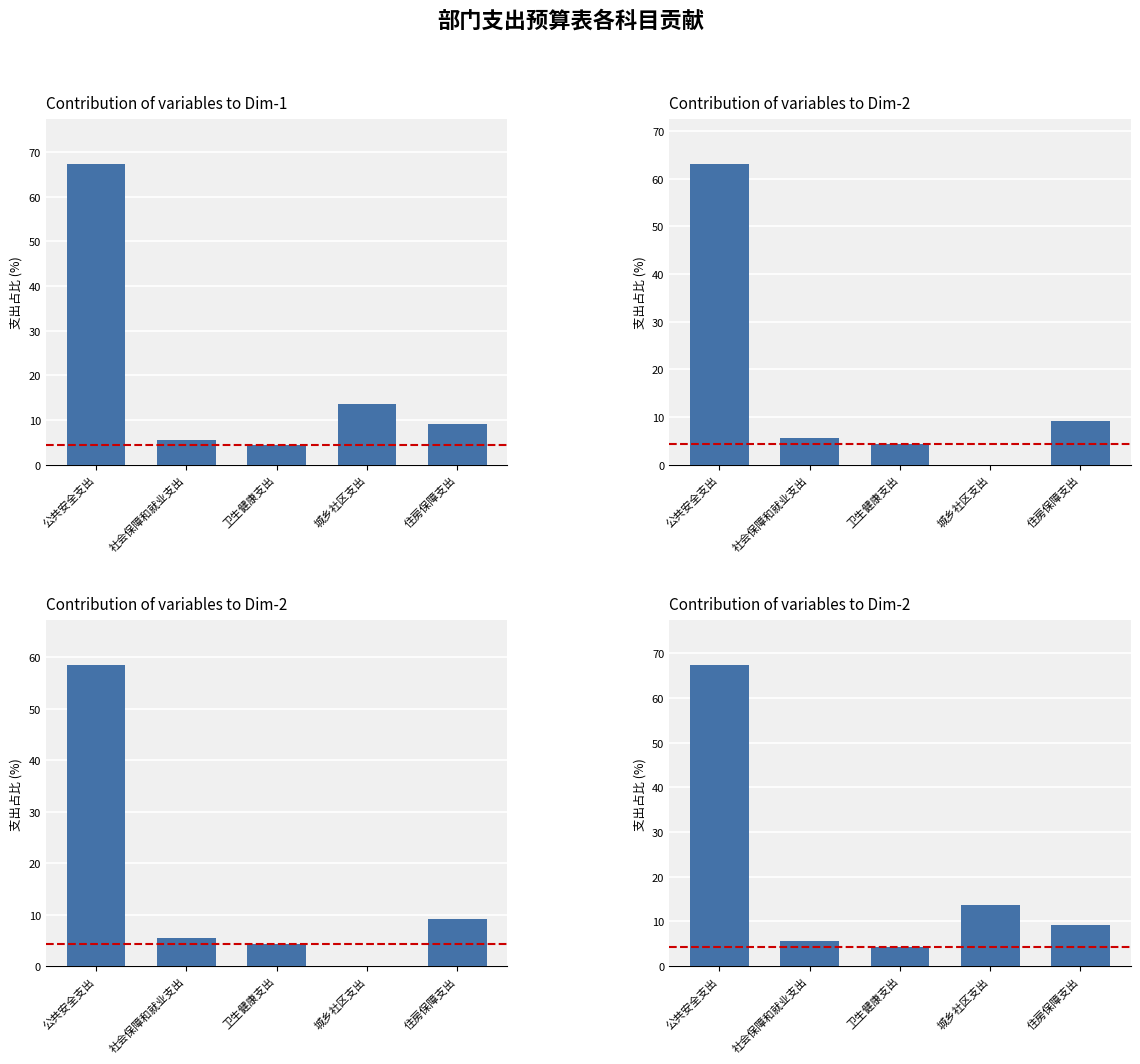

What is the difference between the 合计 values at 公共安全支出 and 卫生健康支出?

63.0